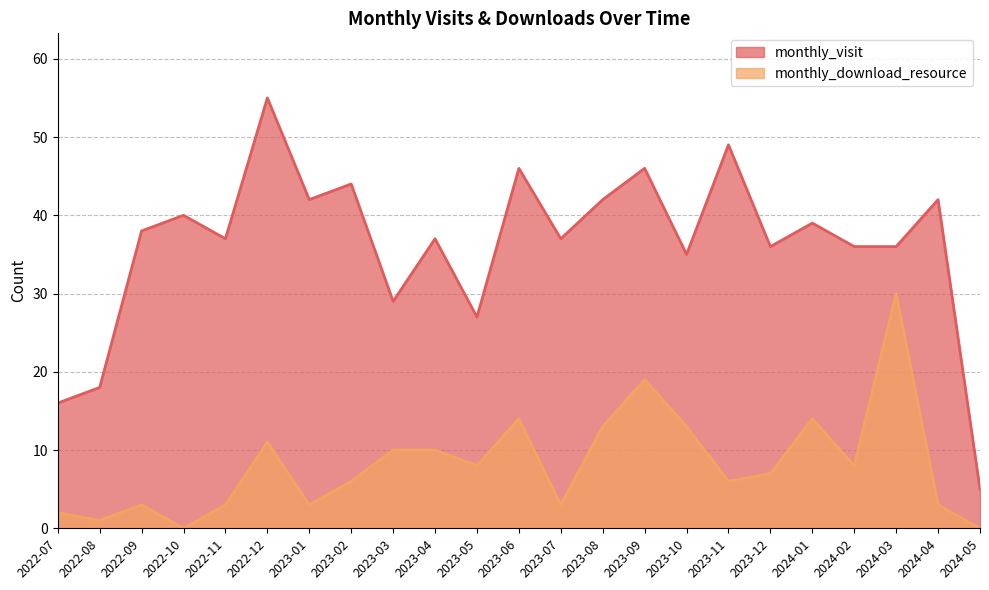

True or false: monthly_download_resource and monthly_visit intersect in this chart.

False